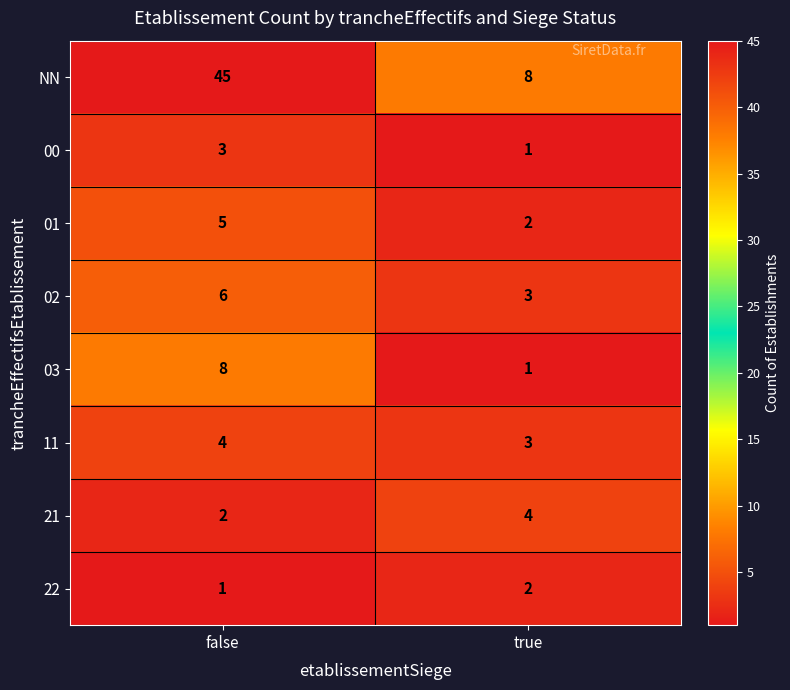

Rank the series at false from highest to lowest value.

NN, 03, 02, 01, 11, 00, 21, 22